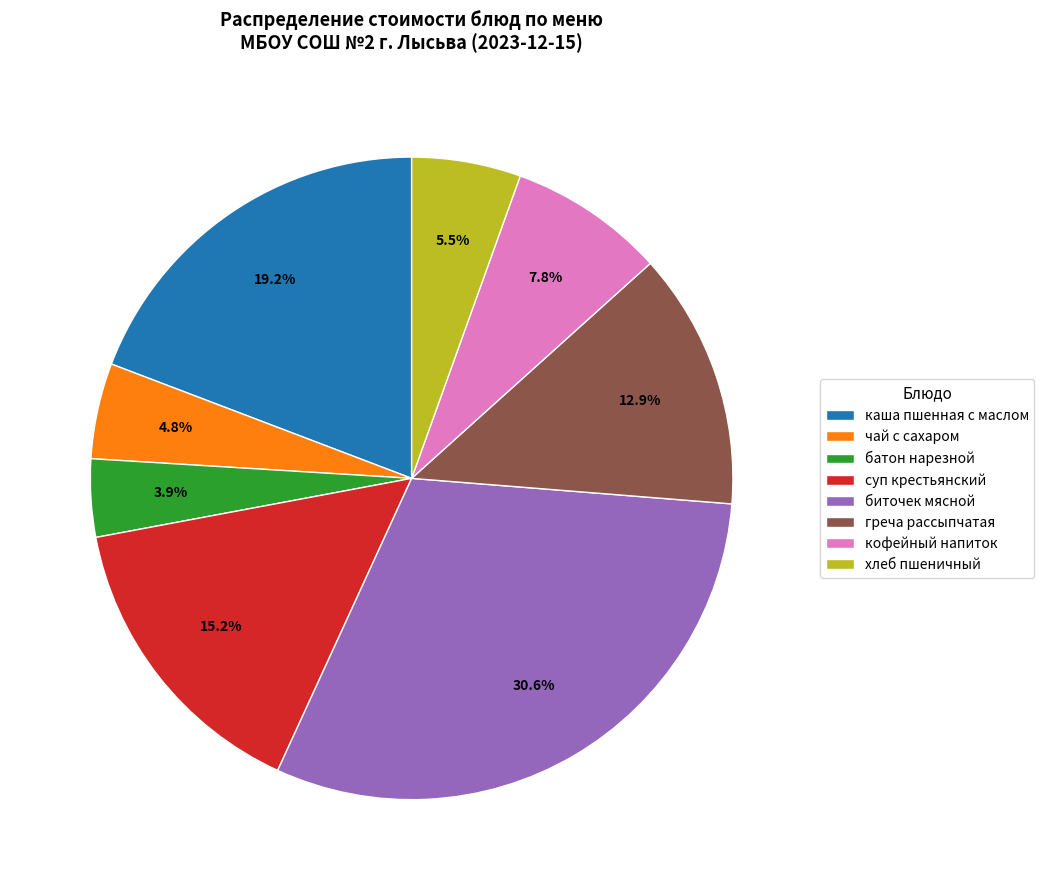

What portion of the pie excludes греча рассыпчатая?

87.1%